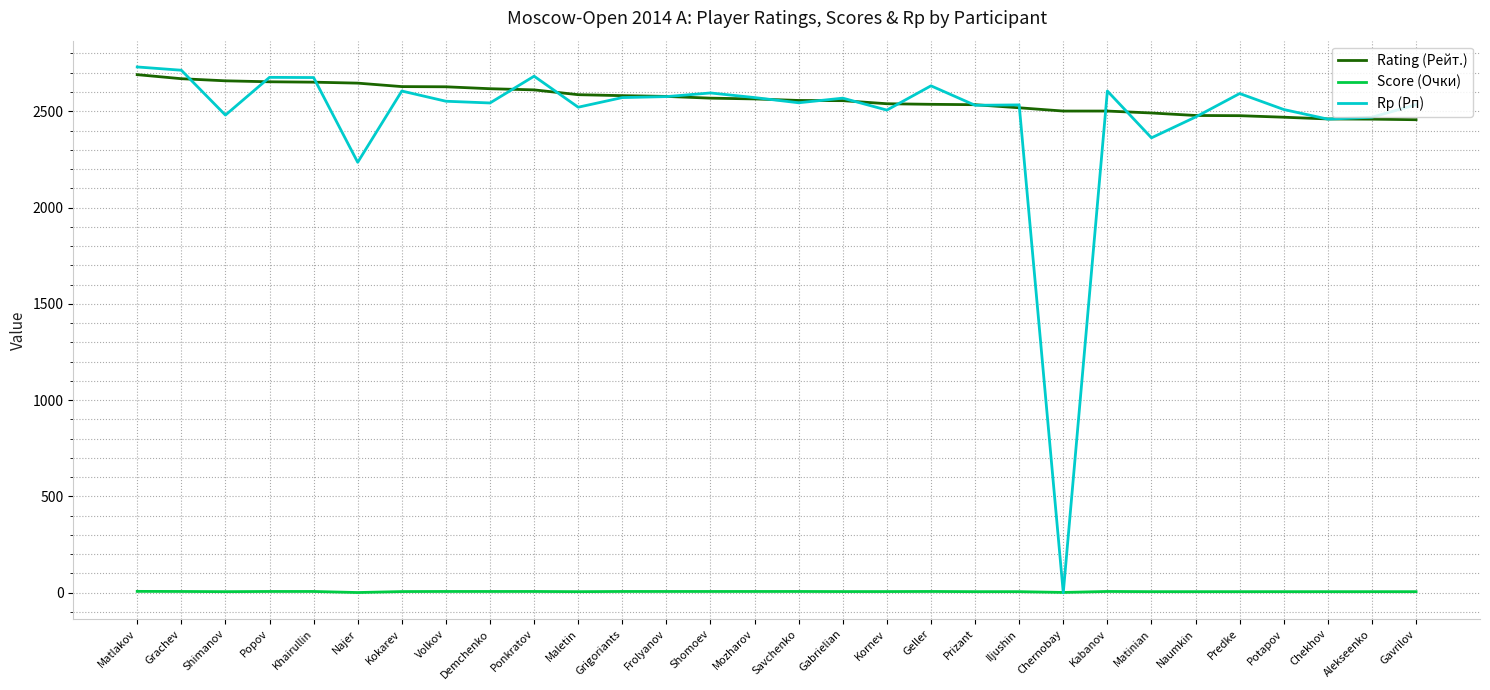

How many lines are shown in the chart?

3